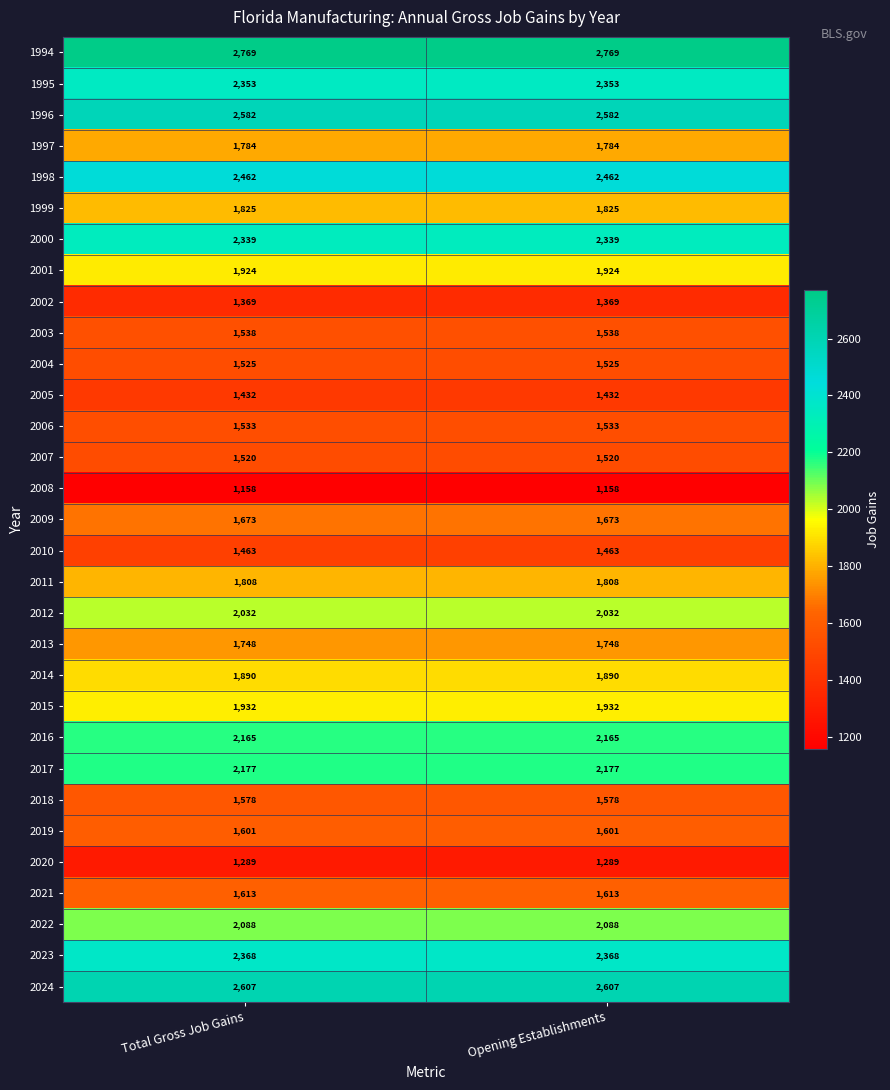

What is the spread (max minus min) of values at Opening Establishments?

1611